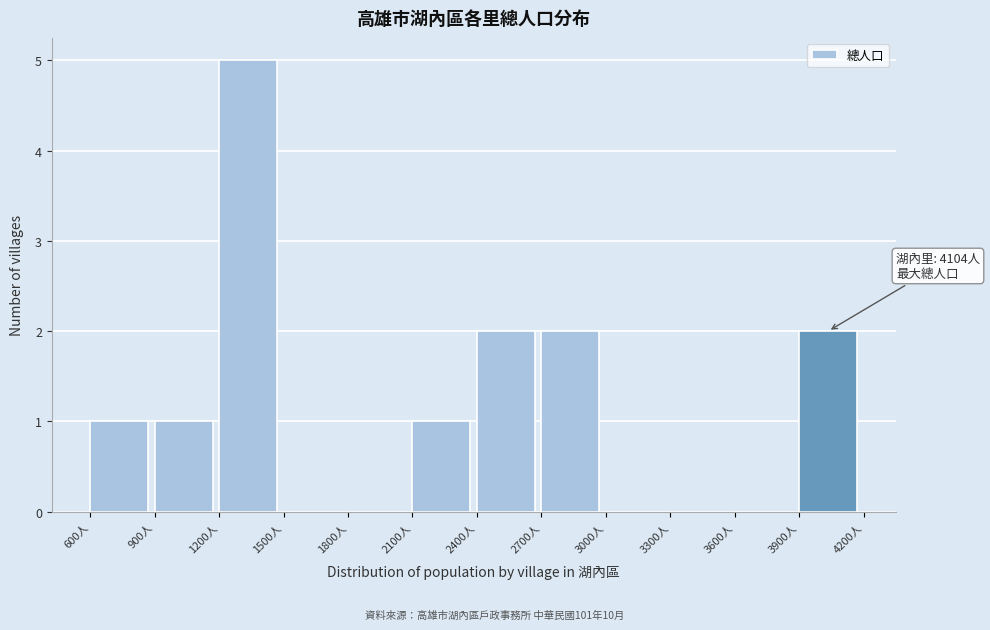

Which range on the x-axis has the tallest bar?

1200 to 1500